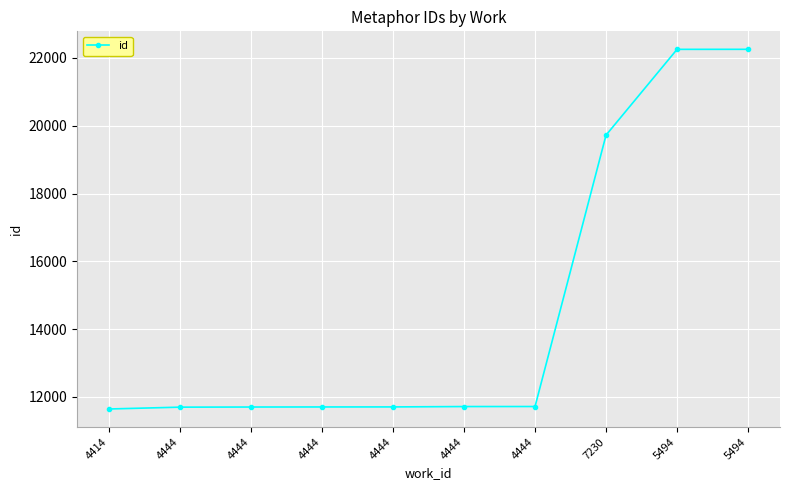

At which category does the chart reach its peak across all series?

5494